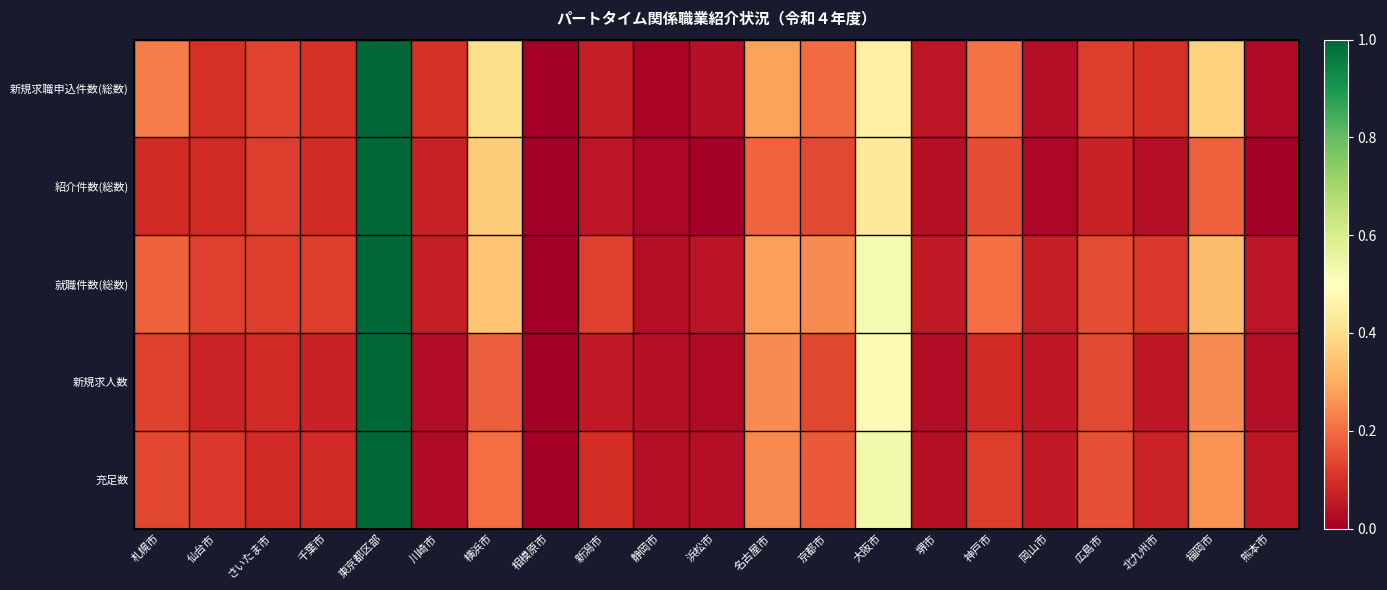

Reading left to right, what are all the values shown in this chart?

新規求職申込件数(総数): 札幌市=0.2	仙台市=0.1	さいたま市=0.1	千葉市=0.1	東京都区部=1.0	川崎市=0.1	横浜市=0.4	相模原市=0.0	新潟市=0.1	静岡市=0.0	浜松市=0.0	名古屋市=0.3	京都市=0.2	大阪市=0.5	堺市=0.1	神戸市=0.2	岡山市=0.0	広島市=0.1	北九州市=0.1	福岡市=0.4	熊本市=0.0
紹介件数(総数): 札幌市=0.1	仙台市=0.1	さいたま市=0.1	千葉市=0.1	東京都区部=1.0	川崎市=0.1	横浜市=0.4	相模原市=0.0	新潟市=0.0	静岡市=0.0	浜松市=0.0	名古屋市=0.2	京都市=0.1	大阪市=0.4	堺市=0.0	神戸市=0.1	岡山市=0.0	広島市=0.1	北九州市=0.0	福岡市=0.2	熊本市=0.0
就職件数(総数): 札幌市=0.2	仙台市=0.1	さいたま市=0.1	千葉市=0.1	東京都区部=1.0	川崎市=0.1	横浜市=0.3	相模原市=0.0	新潟市=0.1	静岡市=0.0	浜松市=0.0	名古屋市=0.3	京都市=0.2	大阪市=0.5	堺市=0.1	神戸市=0.2	岡山市=0.1	広島市=0.1	北九州市=0.1	福岡市=0.3	熊本市=0.0
新規求人数: 札幌市=0.1	仙台市=0.1	さいたま市=0.1	千葉市=0.1	東京都区部=1.0	川崎市=0.0	横浜市=0.2	相模原市=0.0	新潟市=0.1	静岡市=0.0	浜松市=0.0	名古屋市=0.2	京都市=0.1	大阪市=0.5	堺市=0.0	神戸市=0.1	岡山市=0.1	広島市=0.1	北九州市=0.1	福岡市=0.2	熊本市=0.0
充足数: 札幌市=0.1	仙台市=0.1	さいたま市=0.1	千葉市=0.1	東京都区部=1.0	川崎市=0.0	横浜市=0.2	相模原市=0.0	新潟市=0.1	静岡市=0.0	浜松市=0.0	名古屋市=0.2	京都市=0.2	大阪市=0.5	堺市=0.0	神戸市=0.1	岡山市=0.1	広島市=0.2	北九州市=0.1	福岡市=0.3	熊本市=0.1